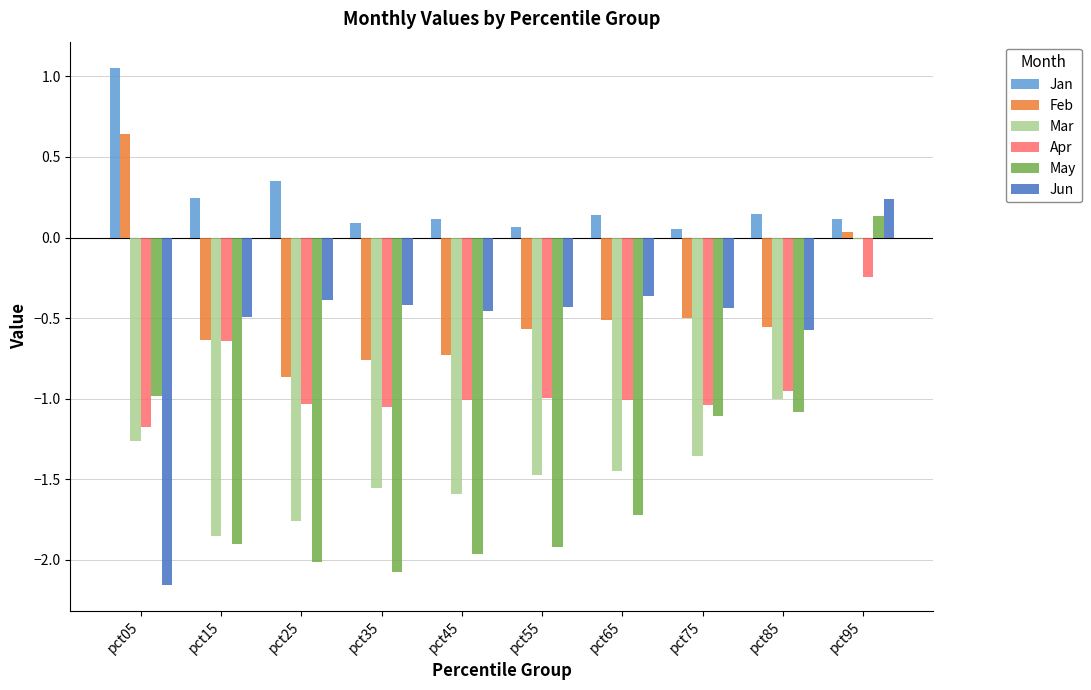

Which category has the highest value across all series?

pct05